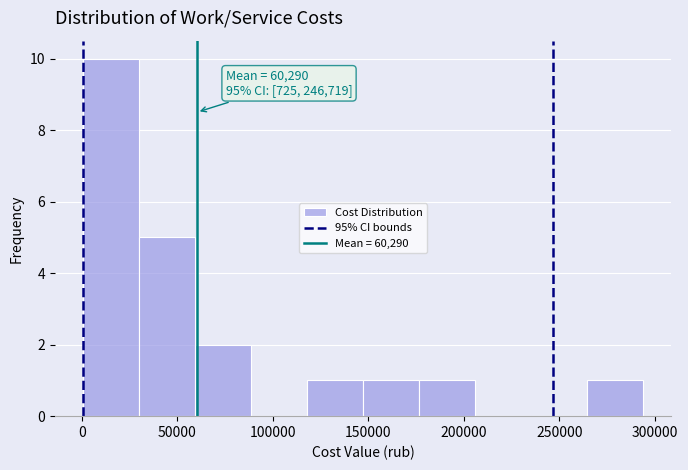

Which range on the x-axis has the tallest bar?

0 to 30000